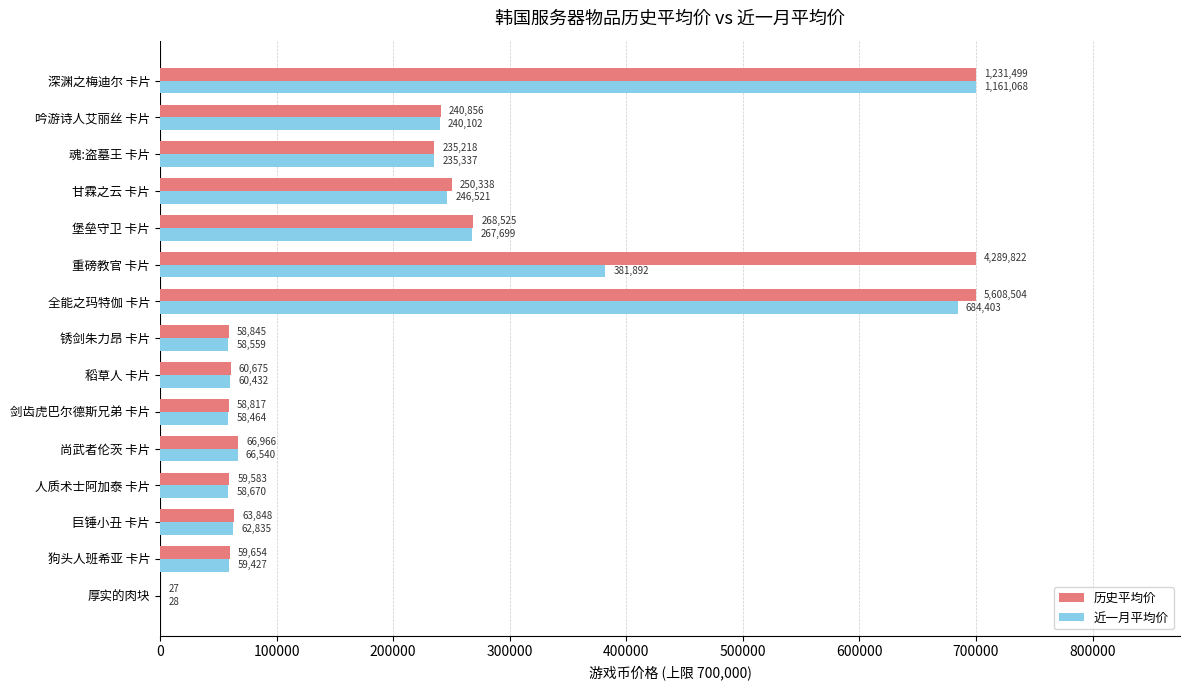

What is the maximum value shown in the chart?

700000